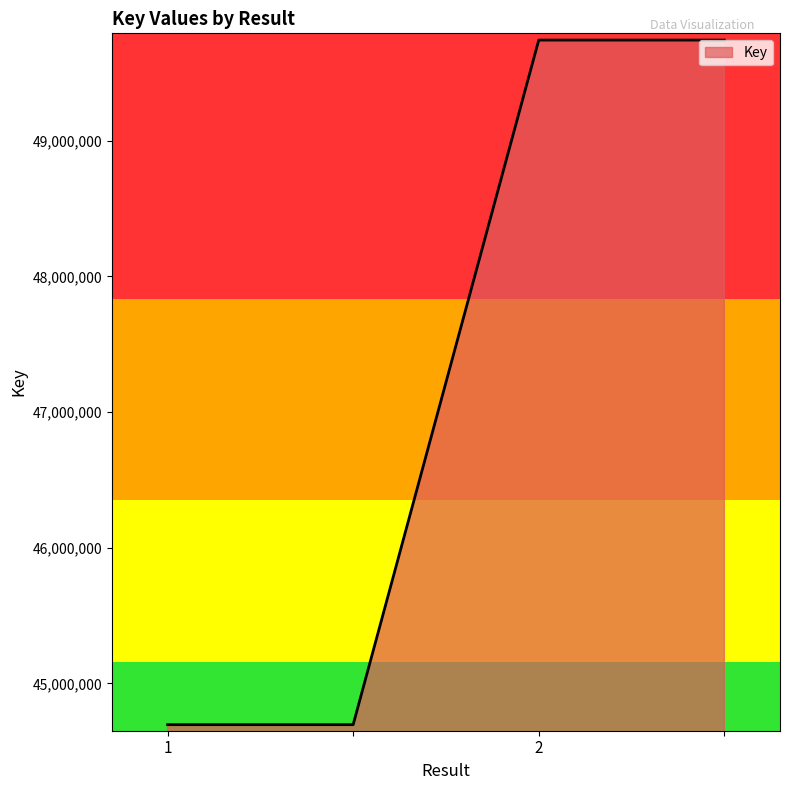

What is the difference between the second highest and minimum values?

5047135